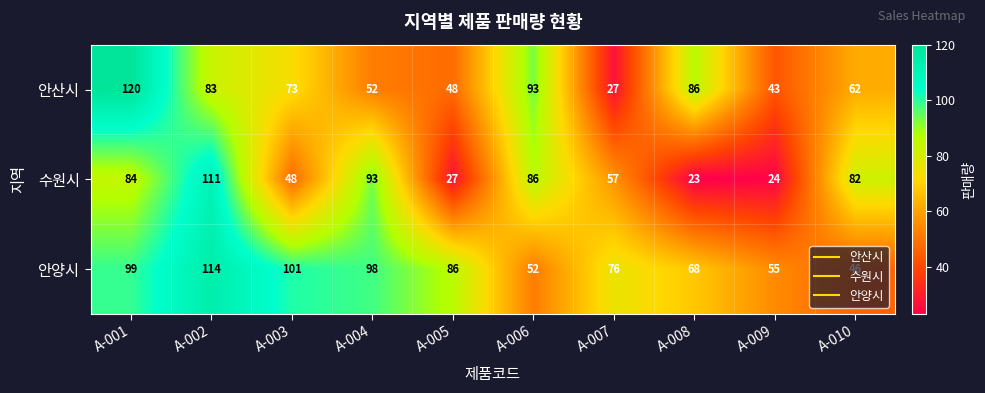

Where is 수원시 nearest to the value 67?

A-007